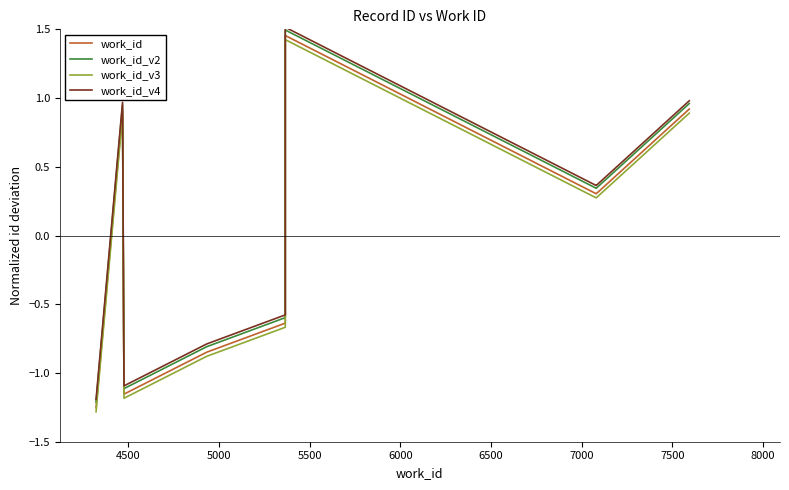

True or false: work_id_v4 and work_id_v3 cross at least once.

False